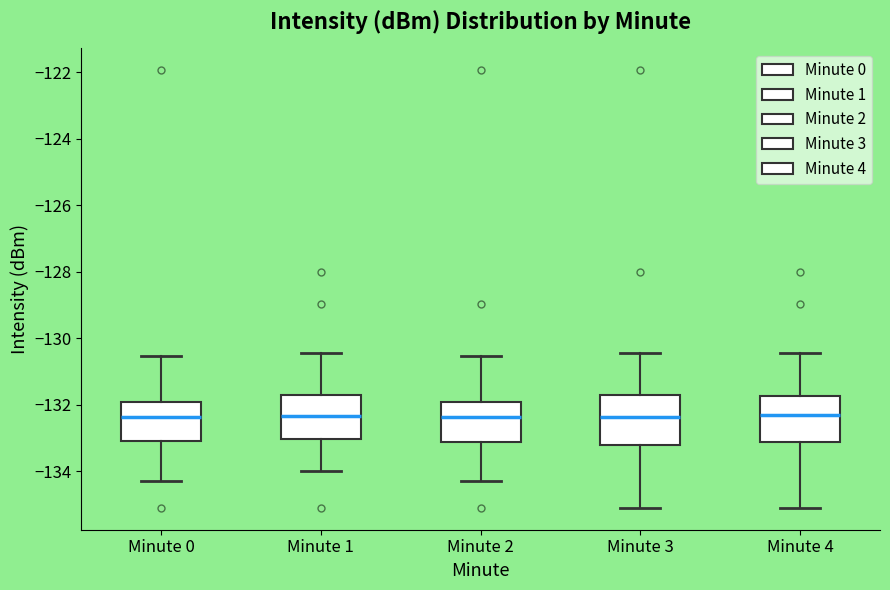

Reading left to right, transcribe this box plot: for each box, give where its median line is, the range the box spans, and where its two whiskers end, as read against the y-axis. The values are not printed on the chart, so give them approximately, as read against the axis.

Minute 0: median -132.4, box -133.0 to -132.0, whiskers -134.2 to -130.6
Minute 1: median -132.4, box -133.0 to -131.8, whiskers -134.0 to -130.4
Minute 2: median -132.4, box -133.2 to -132.0, whiskers -134.2 to -130.6
Minute 3: median -132.4, box -133.2 to -131.8, whiskers -135.0 to -130.4
Minute 4: median -132.2, box -133.2 to -131.8, whiskers -135.0 to -130.4